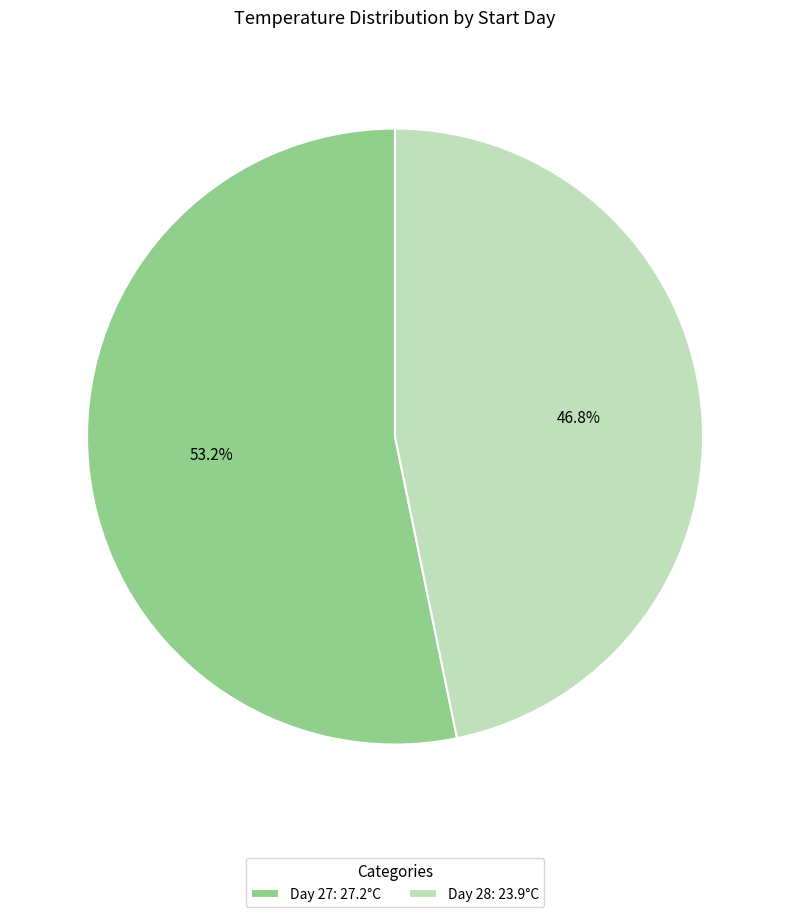

How many segments does this pie chart have?

2